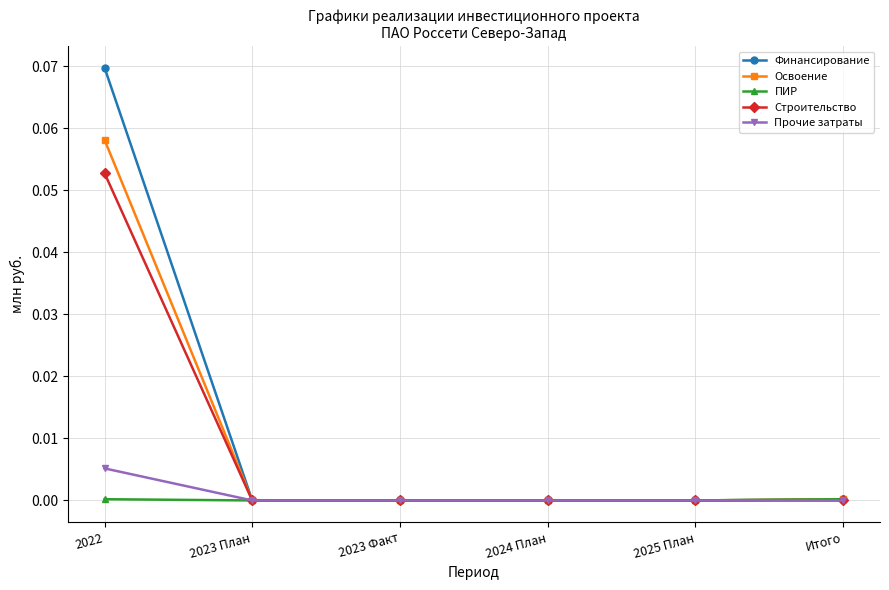

True or false: Освоение has a value of 0.0 at 2023 План.

True